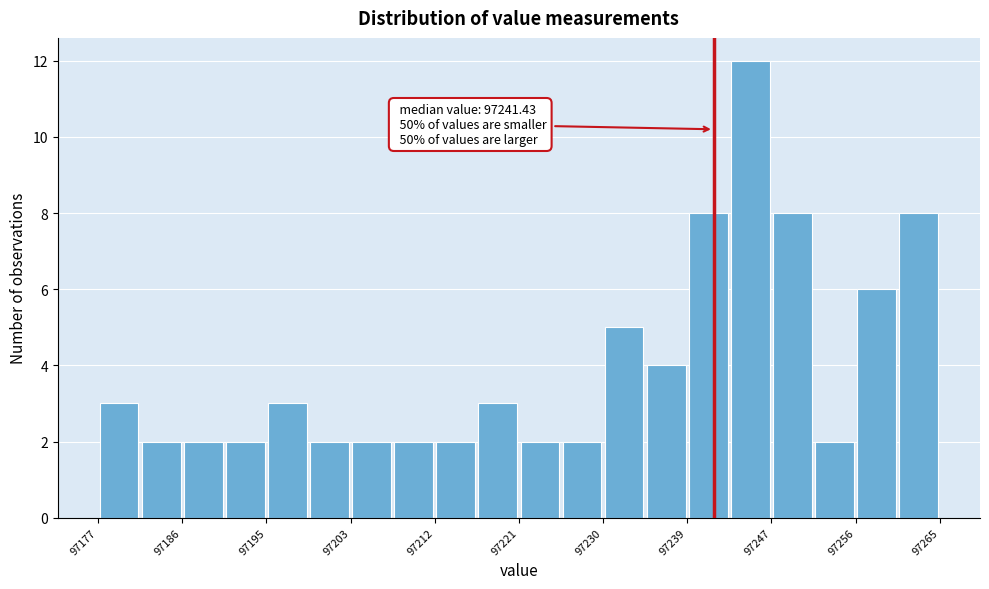

Which range on the x-axis has the tallest bar?

97243 to 97247